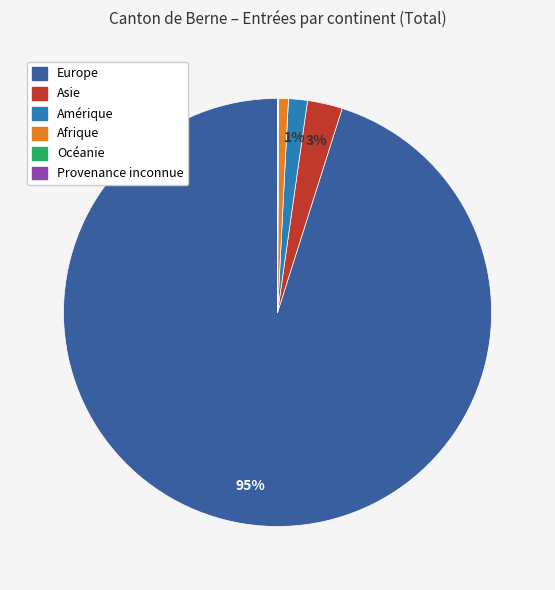

The Afrique slice represents 1% of the pie. True or false?

True